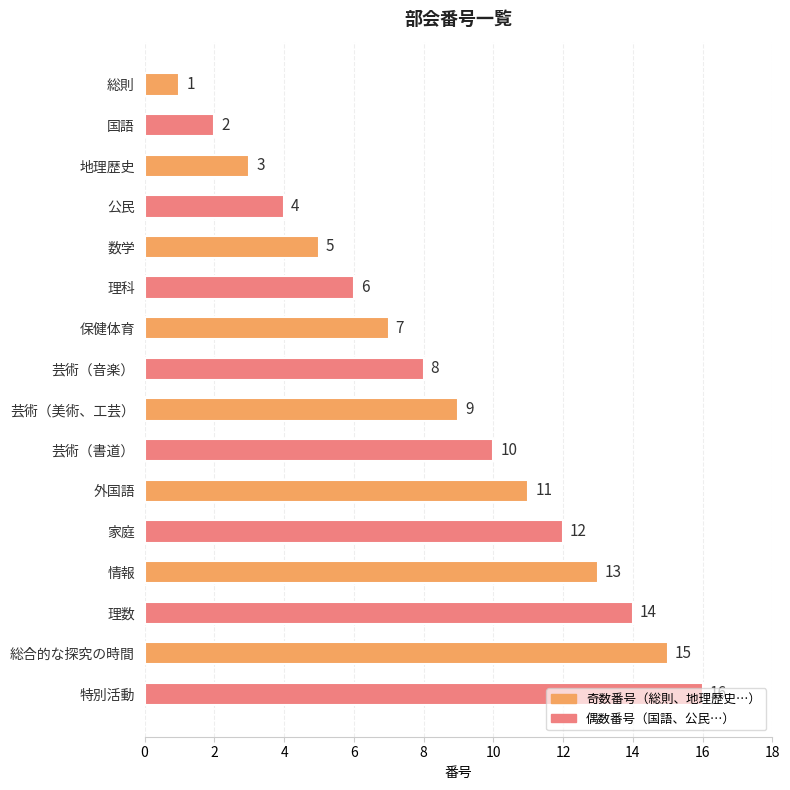

At which category does the chart reach its peak across all series?

特別活動